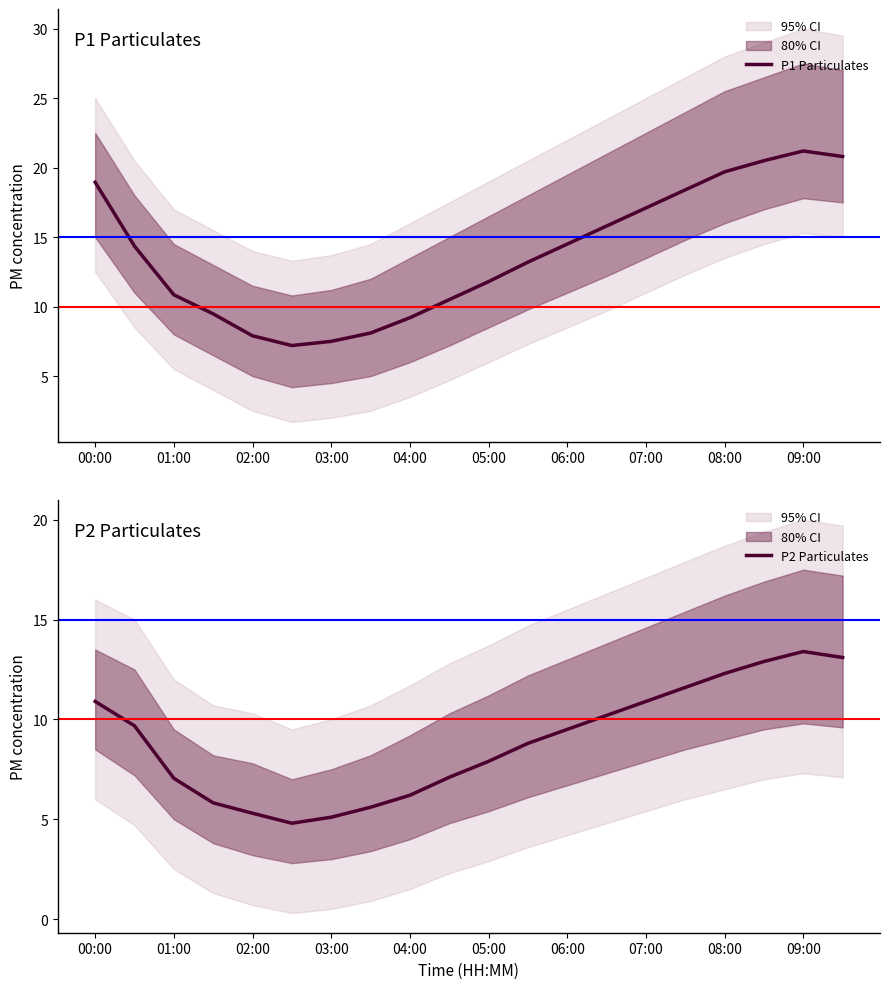

At which label does P1 Particulates first exceed 14?

00:00